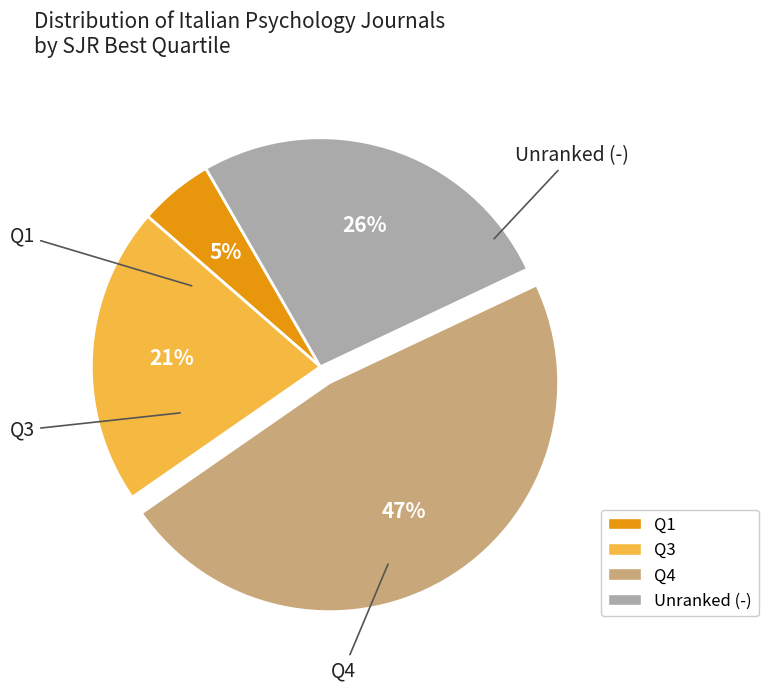

To the nearest percent, what is the average slice percentage?

25%